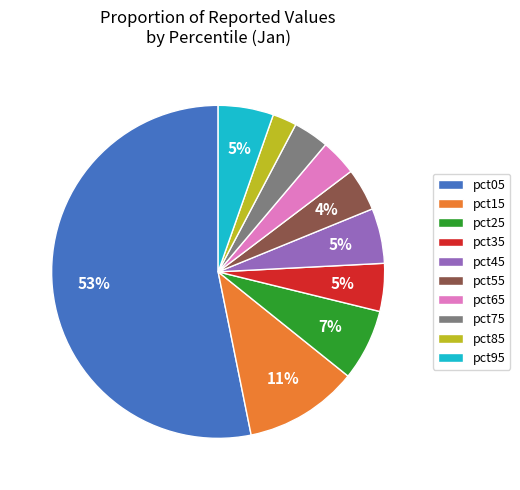

Is it true that pct95 is 19% of the pie?

False